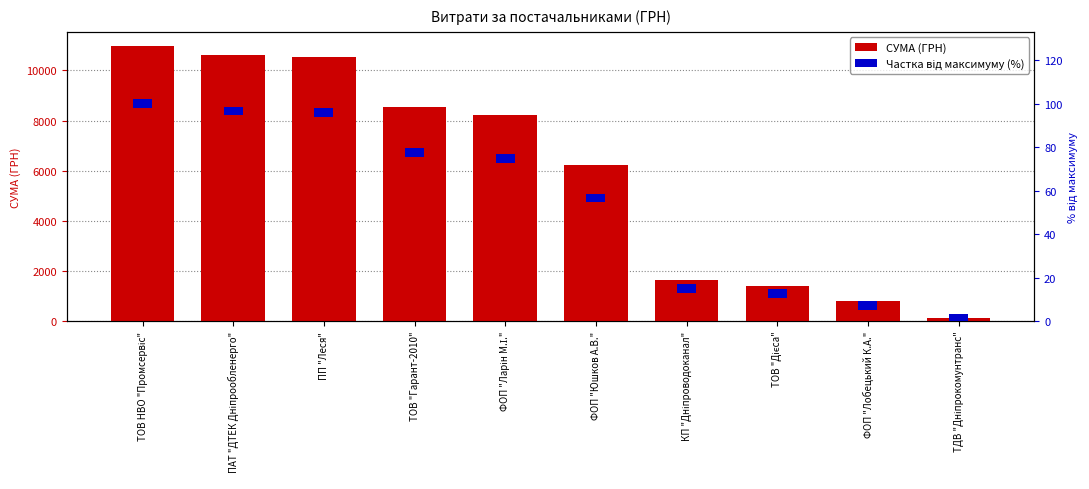

How many groups of bars are there?

10